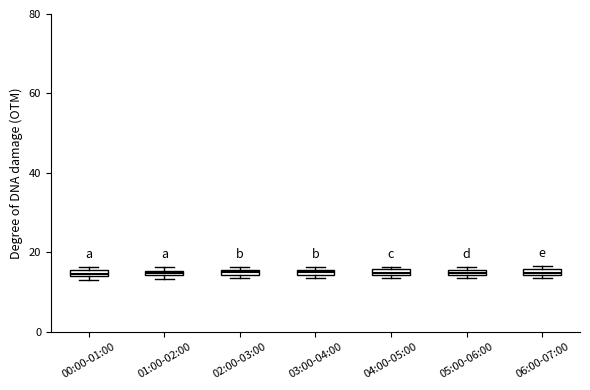

Where is the upper edge of the box for 01:00-02:00 on the y-axis? The values are not printed on the chart, so give them approximately, as read against the axis.

16